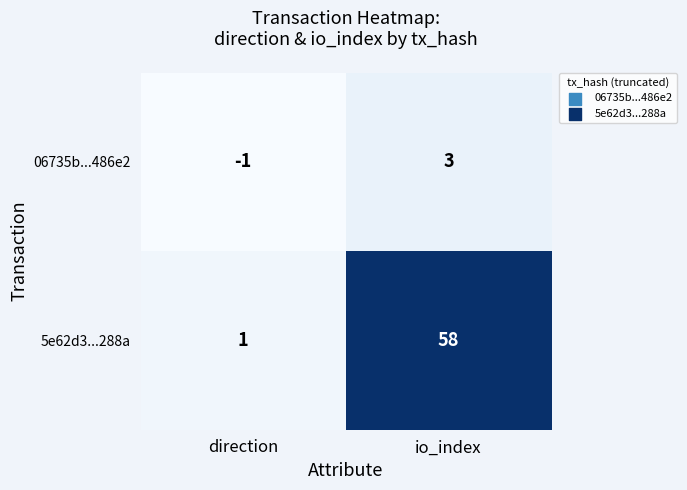

The value of 5e62d3...288a at direction is 1. True or false?

True